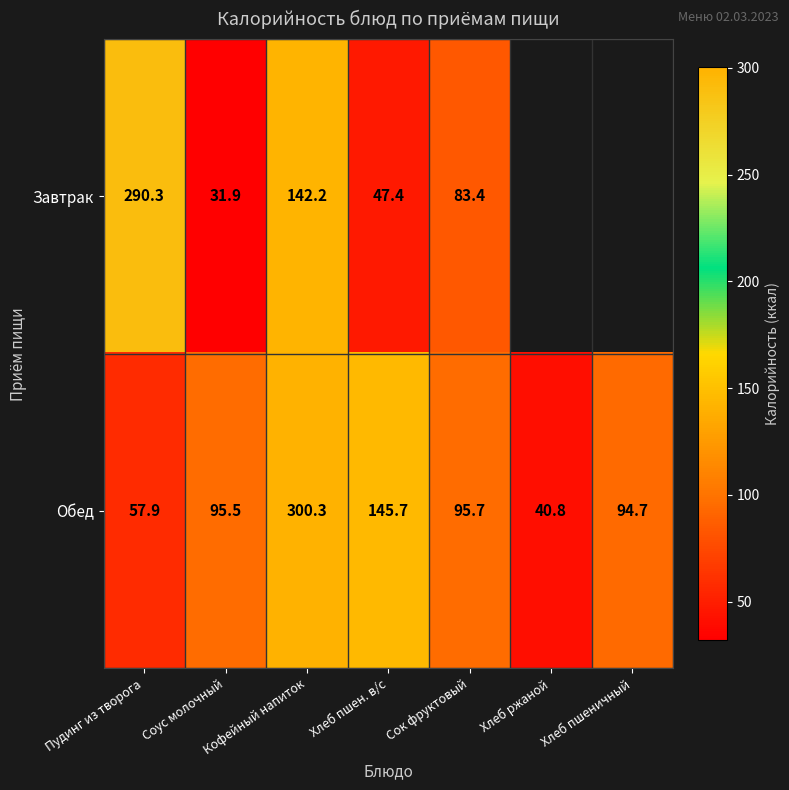

Count the number of categories in the chart.

7